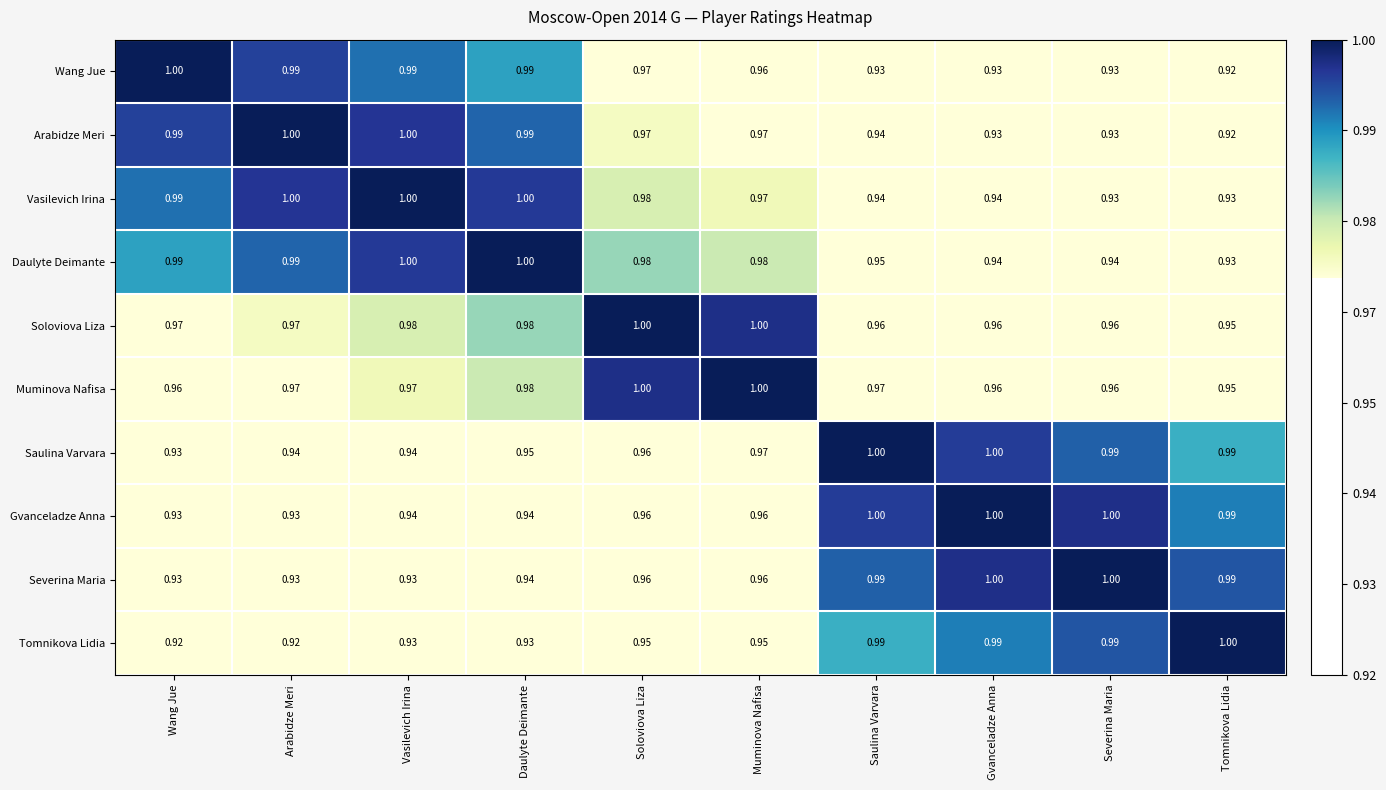

At which label does Saulina Varvara reach its minimum?

Wang Jue